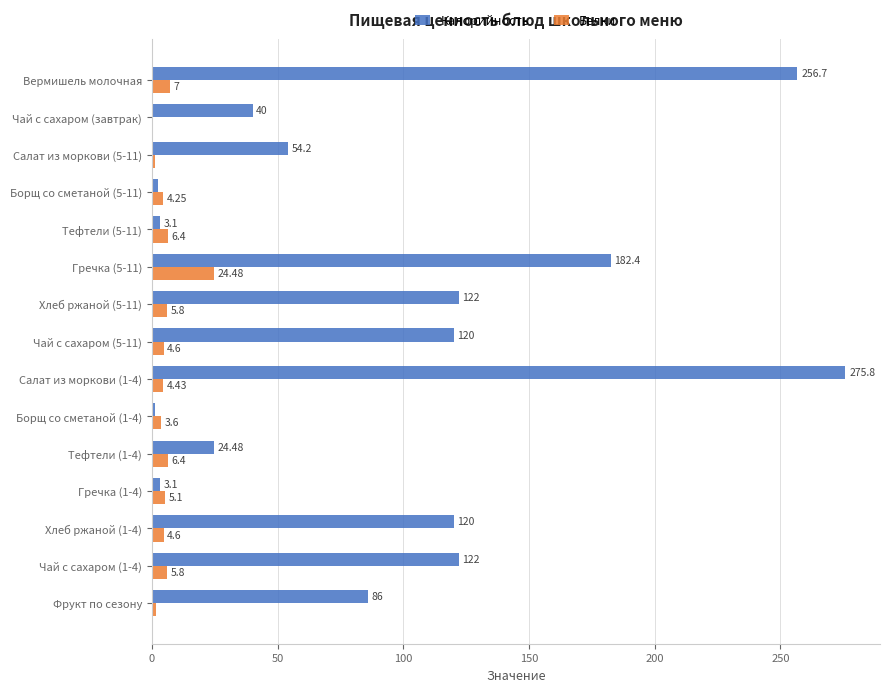

How many data points does each series have?

15